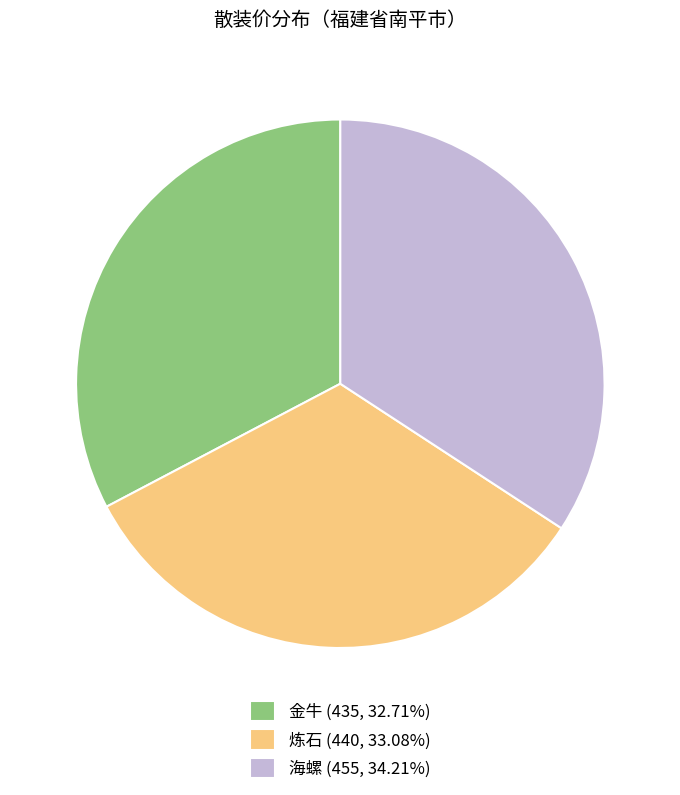

Does any single category account for the majority?

No